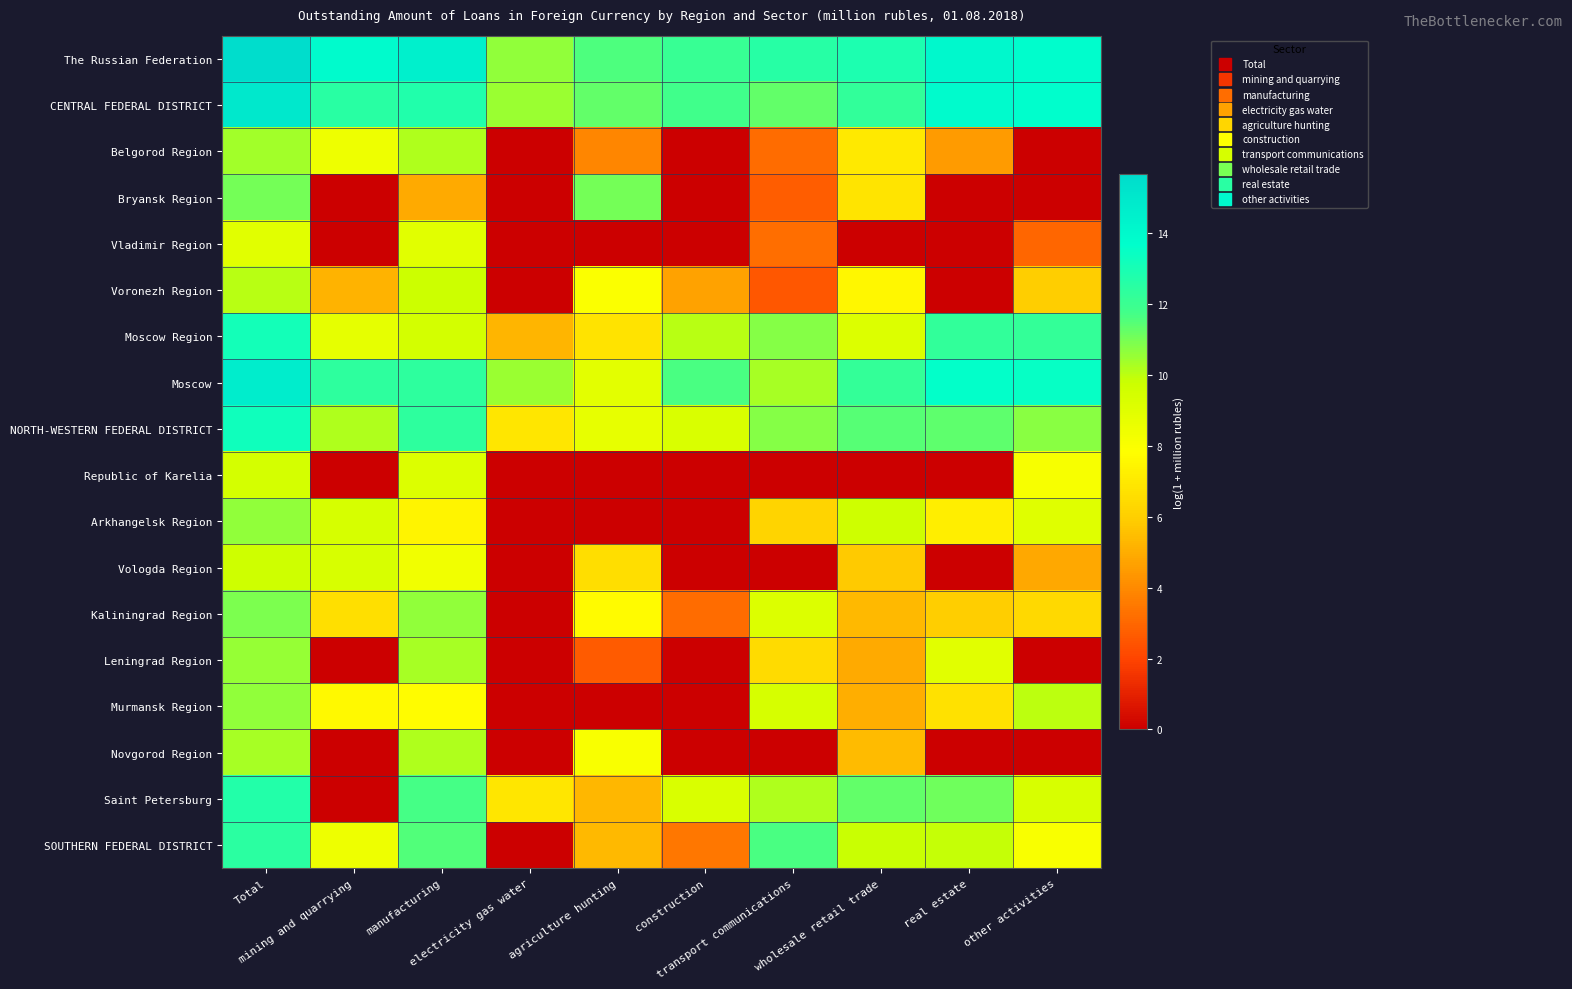

Which series has the largest total across all categories?

The Russian Federation